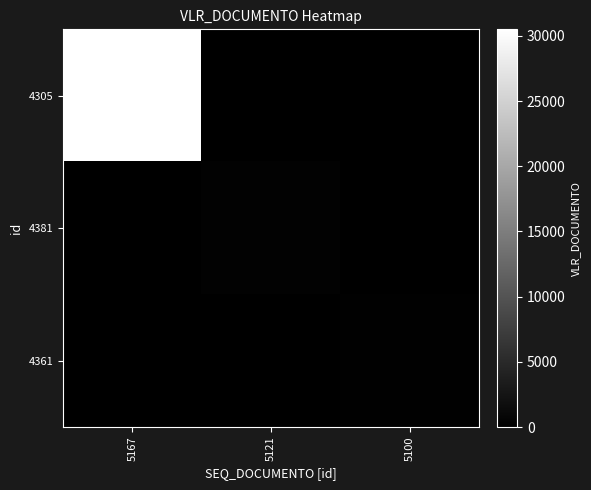

Reading left to right, transcribe all the data shown in this chart.

4305: 5167=30500.0	5121=0.0	5100=0.0
4381: 5167=0.0	5121=303.4	5100=0.0
4361: 5167=0.0	5121=0.0	5100=225.0